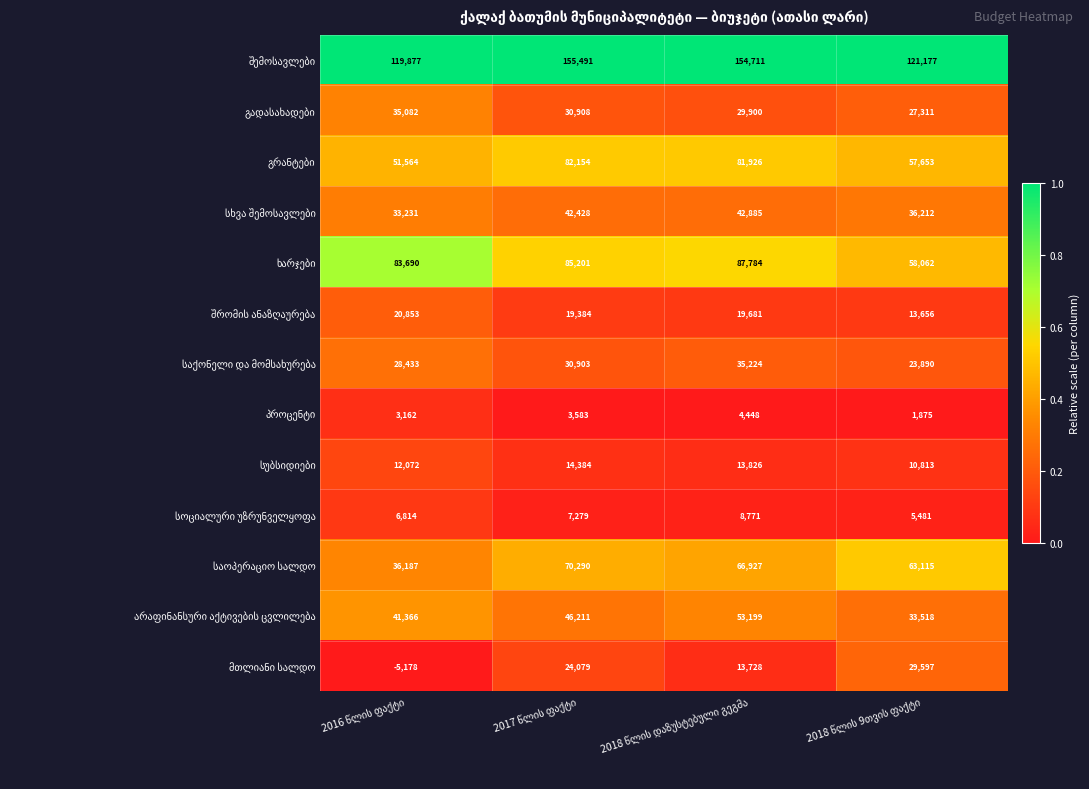

At how many categories does at least one series exceed 100559?

4